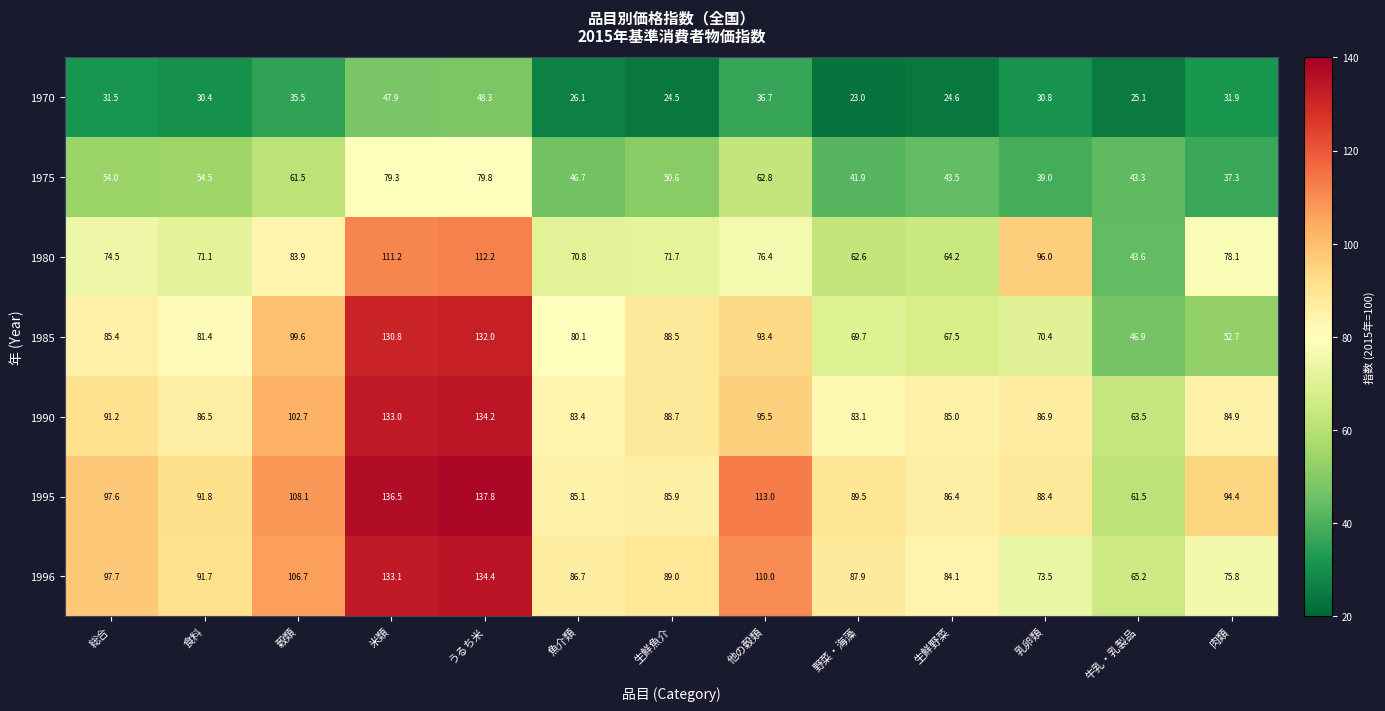

The value of 1995 at 魚介類 is 85.1. True or false?

True